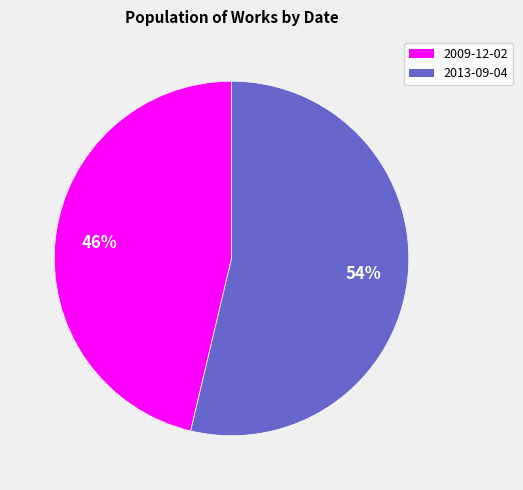

Which category has the biggest portion of the pie?

2013-09-04